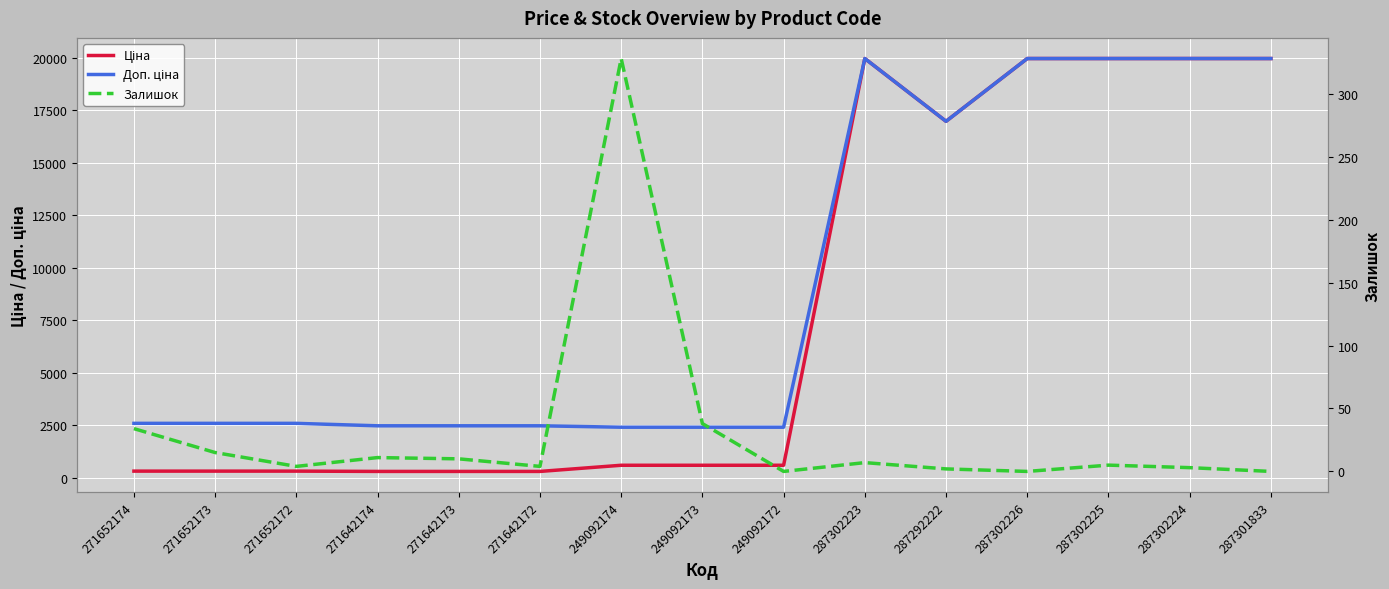

What is the average value of the Доп. ціна series?

9285.6